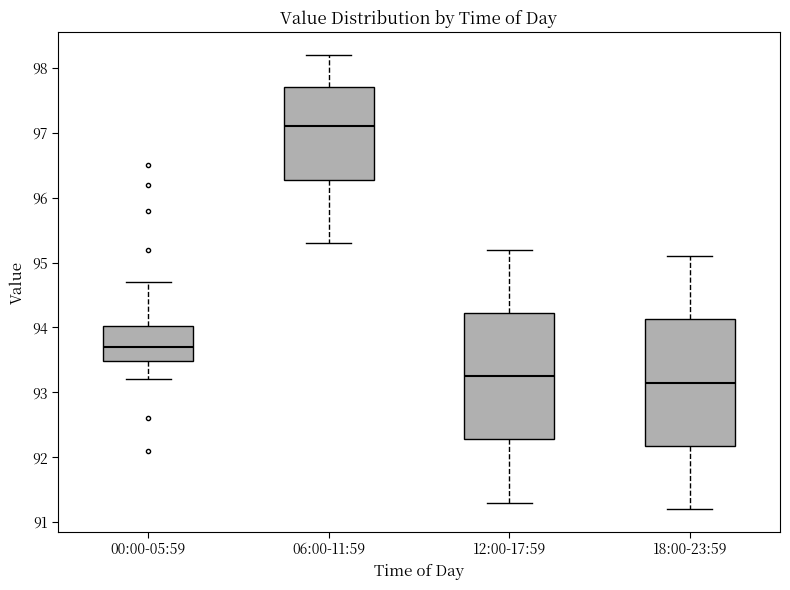

Reading left to right, read every box against the y-axis: the position of its median line, the range the box covers, and the ends of its whiskers. The values are not printed on the chart, so give them approximately, as read against the axis.

00:00-05:59: median 93.7, box 93.5 to 94.0, whiskers 93.2 to 94.7
06:00-11:59: median 97.1, box 96.3 to 97.7, whiskers 95.3 to 98.2
12:00-17:59: median 93.3, box 92.3 to 94.2, whiskers 91.3 to 95.2
18:00-23:59: median 93.2, box 92.2 to 94.1, whiskers 91.2 to 95.1